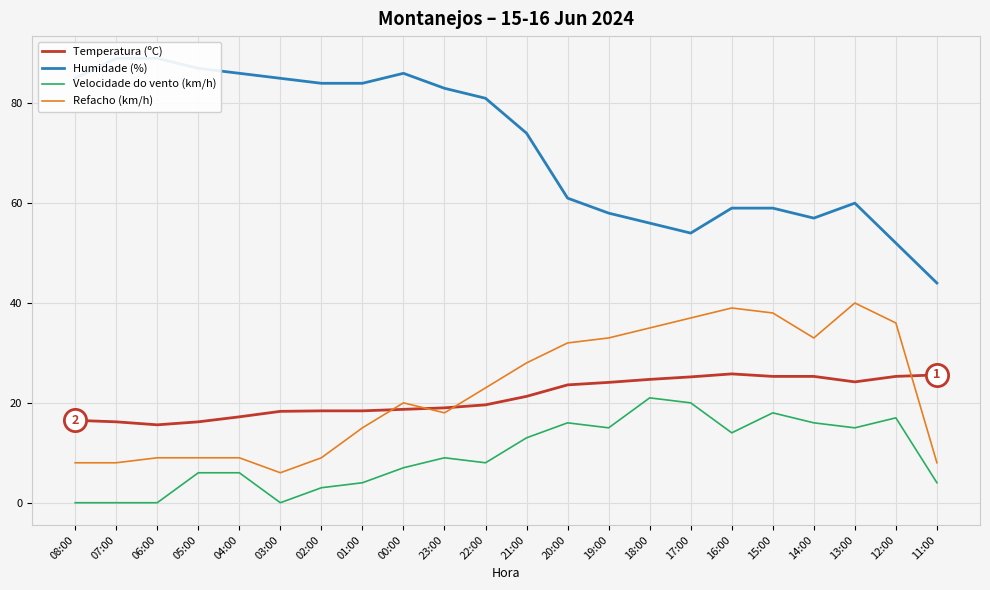

What is the label of the 20th point from the right?

06:00